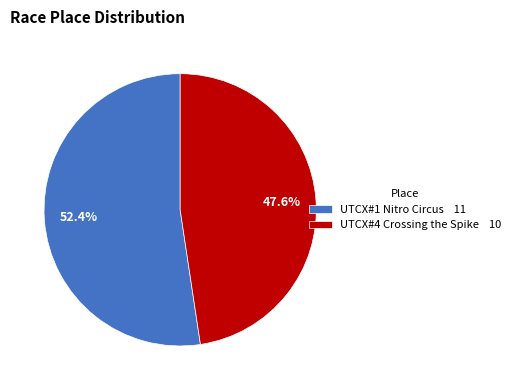

Which slice is the largest?

UTCX#1 Nitro Circus